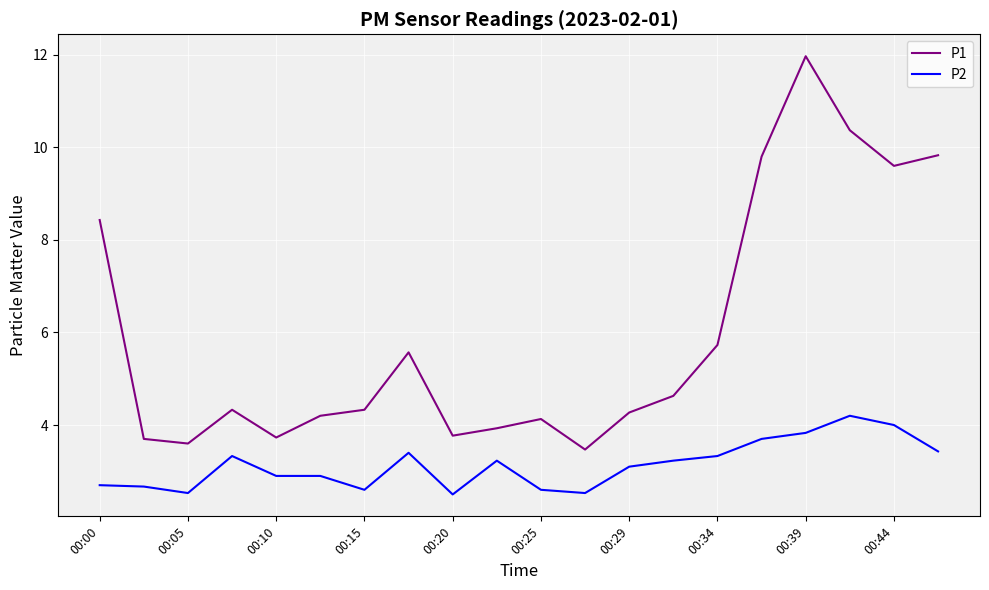

Which series has the largest total across all categories?

P1